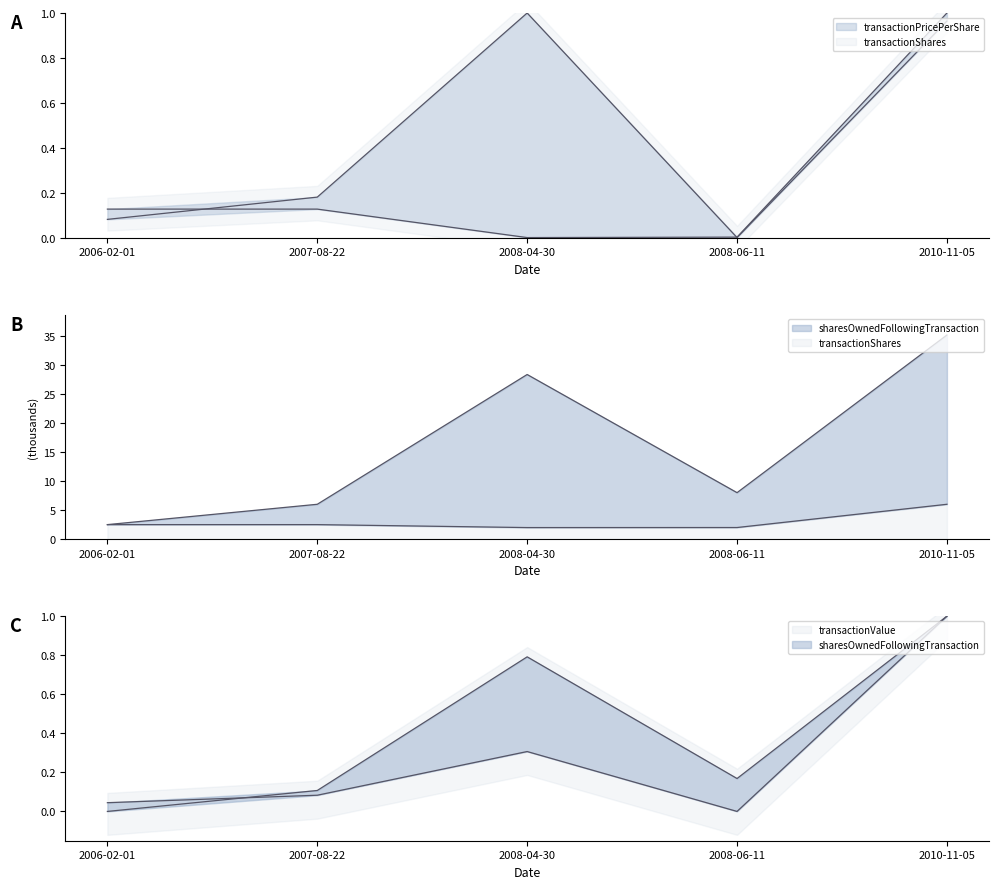

In transactionPricePerShare, how many points are higher than both neighbors (excluding endpoints)?

1